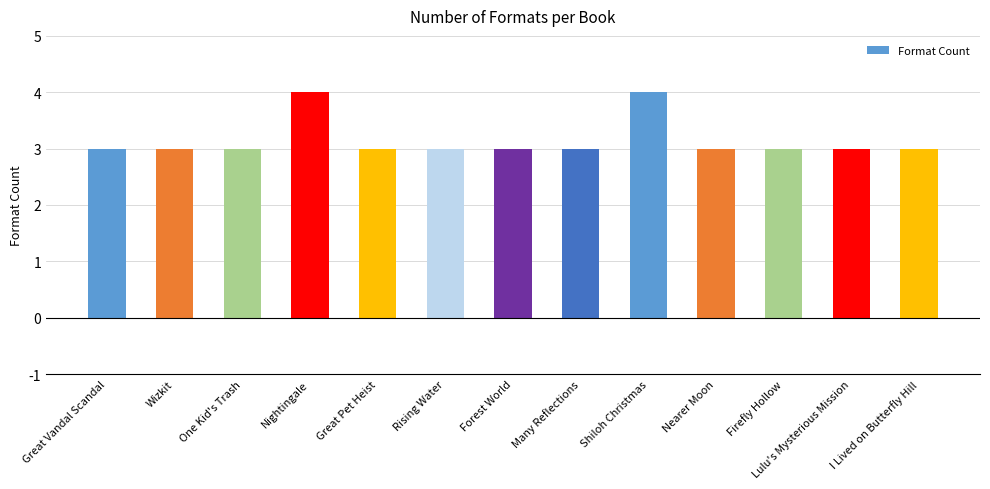

Reading left to right, list all the values displayed in this chart.

Great Vandal Scandal=3	Wizkit=3	One Kid's Trash=3	Nightingale=4	Great Pet Heist=3	Rising Water=3	Forest World=3	Many Reflections=3	Shiloh Christmas=4	Nearer Moon=3	Firefly Hollow=3	Lulu's Mysterious Mission=3	I Lived on Butterfly Hill=3